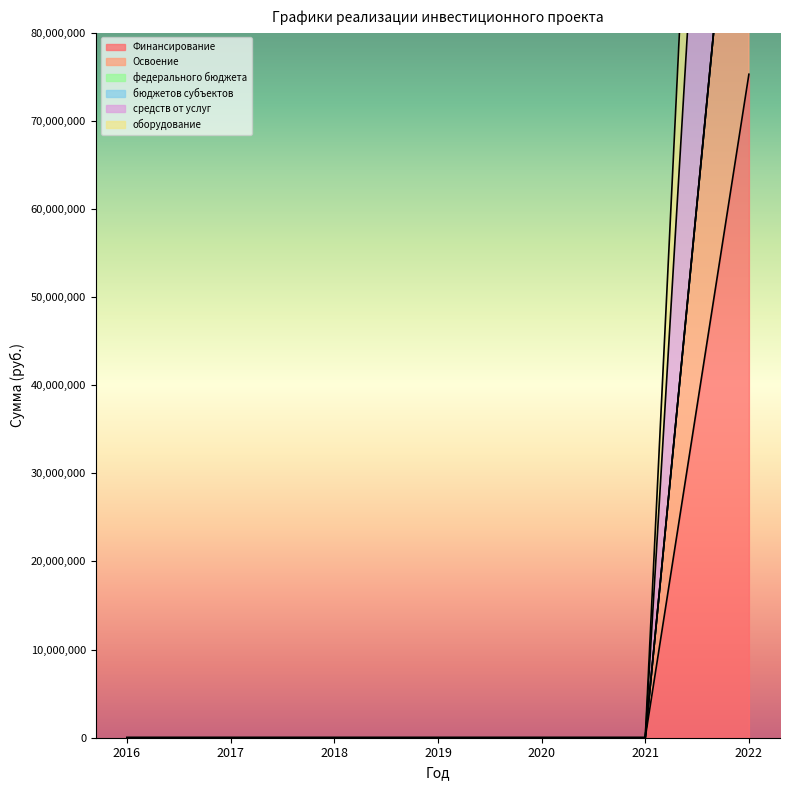

The Освоение series shows 0 at 2020. True or false?

True